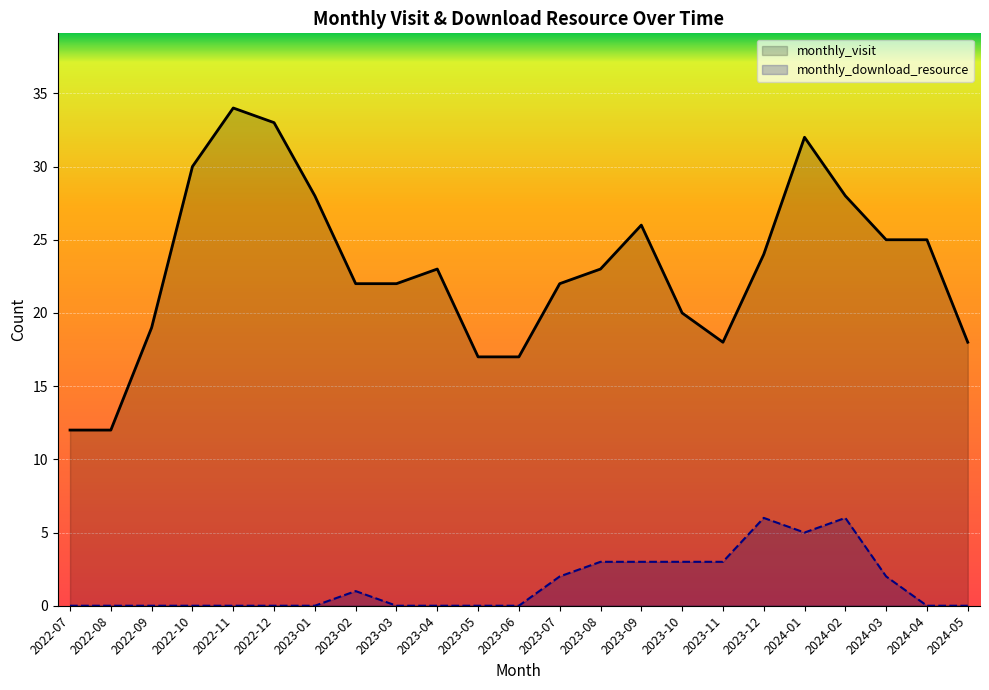

What is the difference between the second highest and second lowest values in the monthly_download_resource series?

6